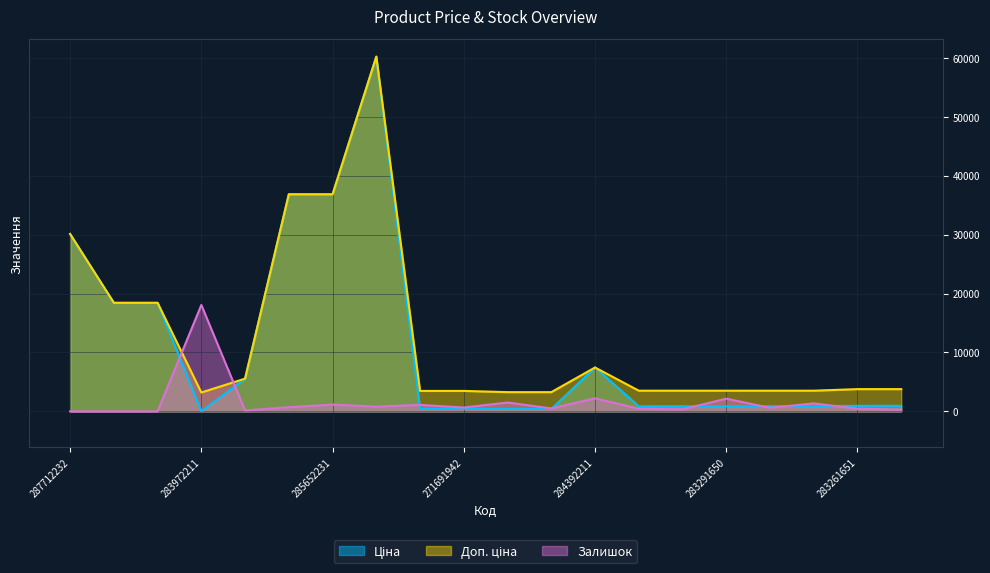

How many interior local peaks does the Доп. ціна series have?

2